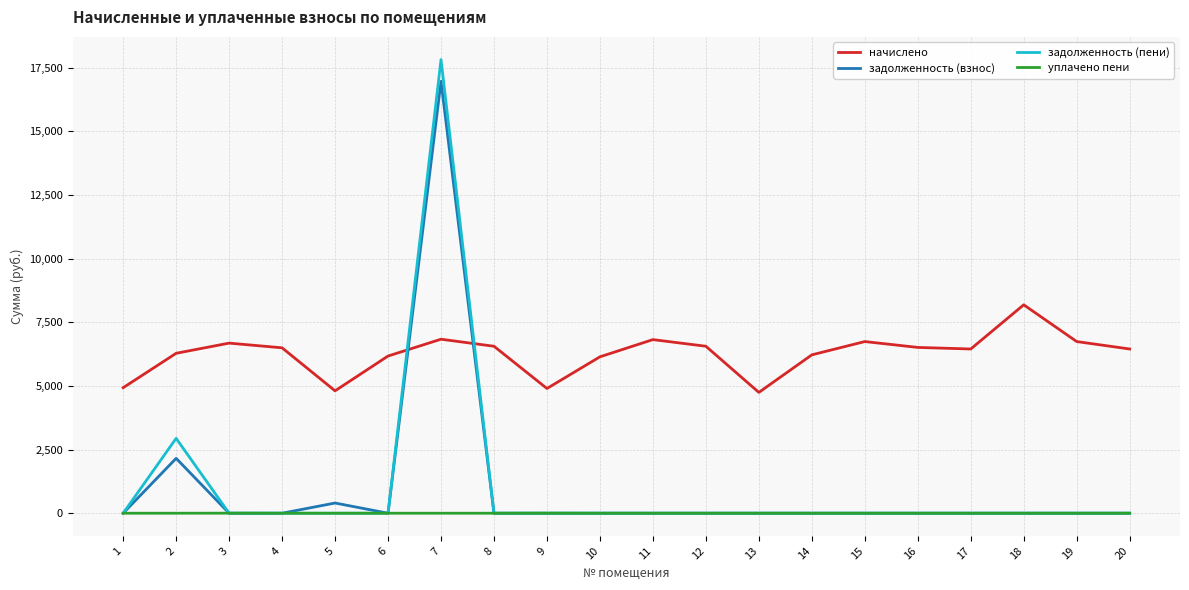

What is the average value of the задолженность (взнос) series?

976.1